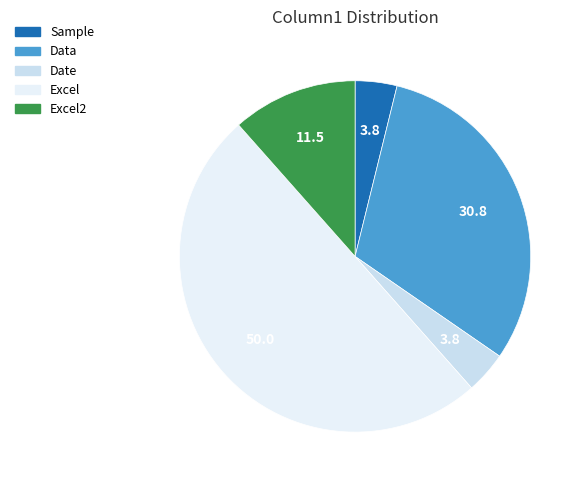

Count the number of slices in the pie.

5